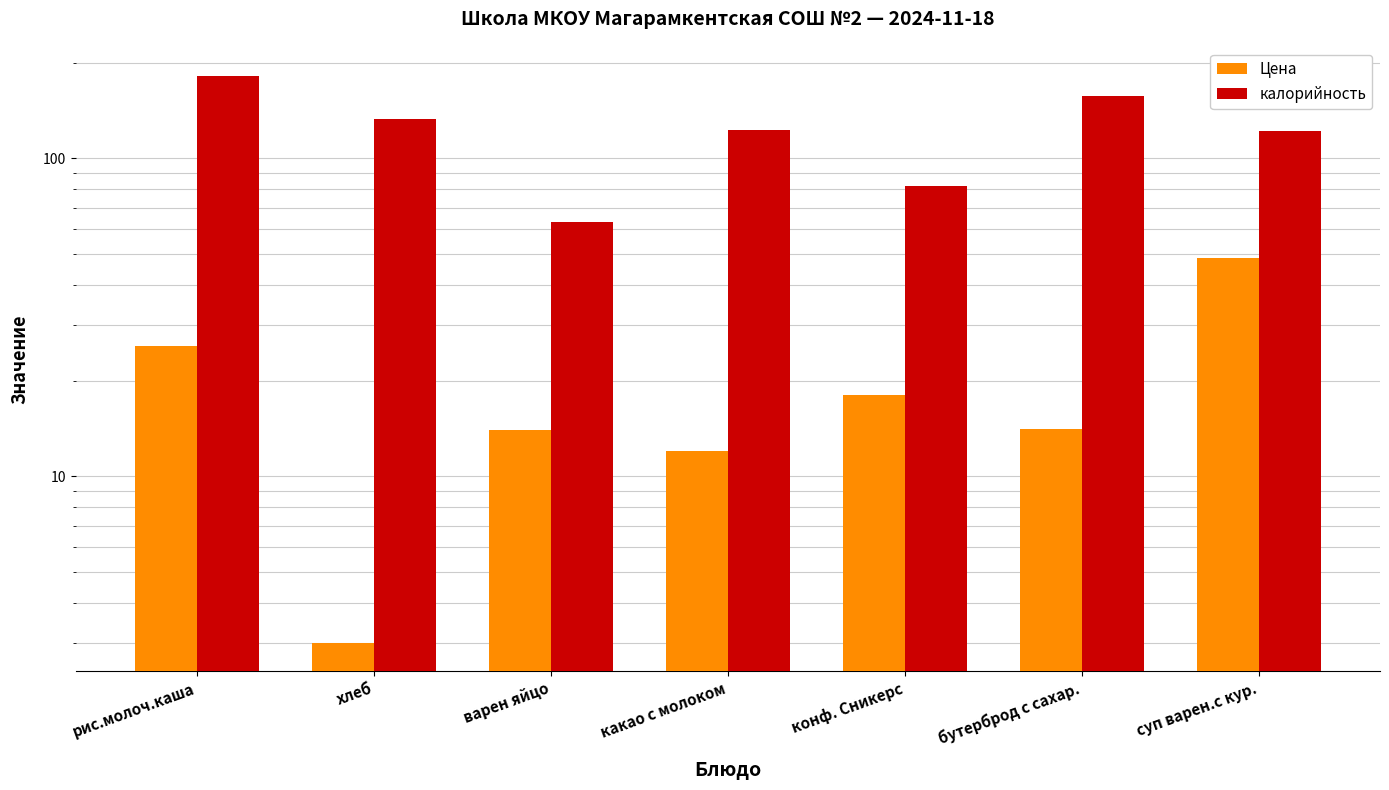

Does the chart contain any negative values?

No